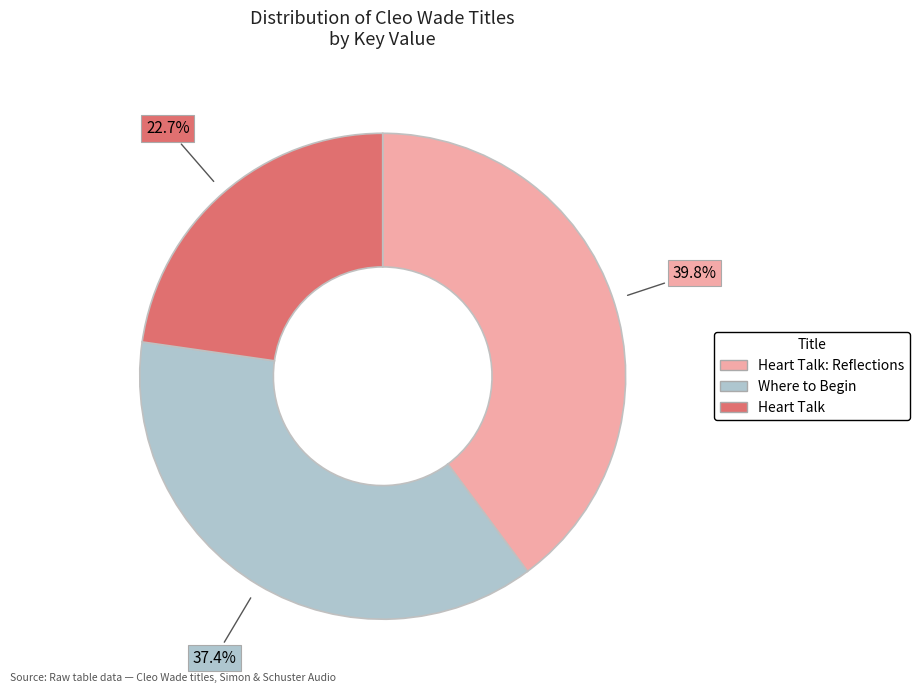

Does any single category account for the majority?

No